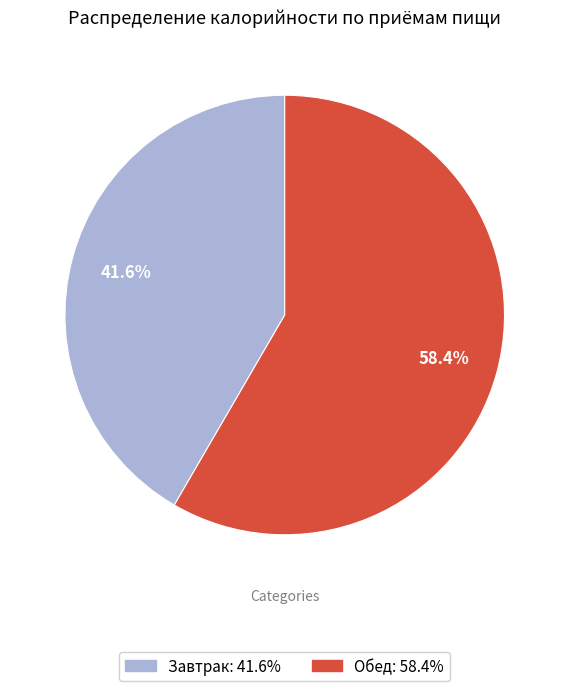

Does Завтрак account for over 50% of the chart?

No